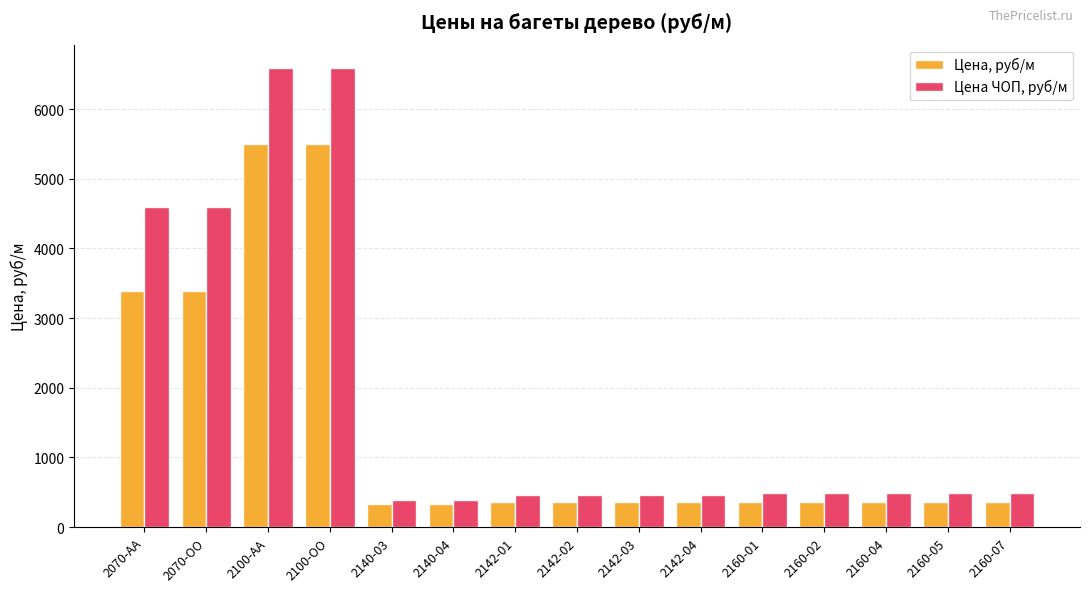

What is the maximum value for Цена ЧОП, руб/м?

6595